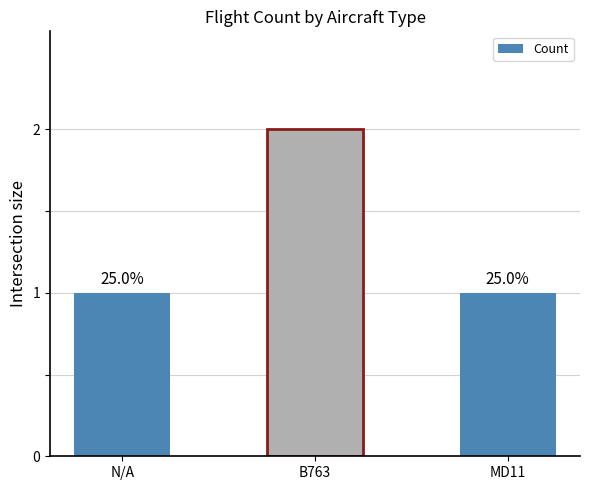

Are the bars horizontal?

No